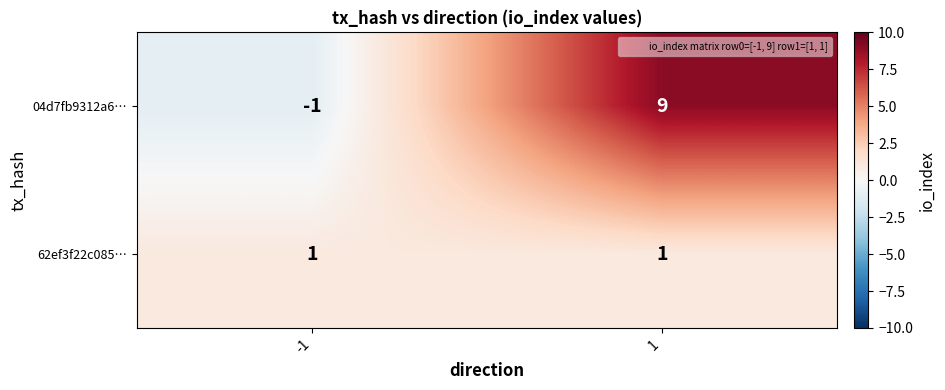

Is it true that 62ef3f22c085… equals 1 at -1?

True